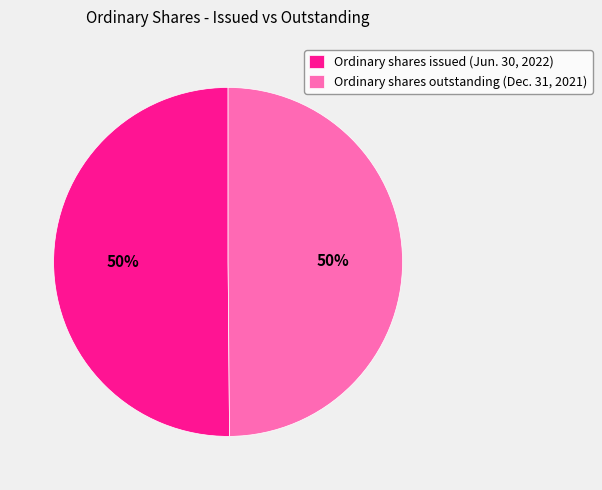

How many segments does this pie chart have?

2